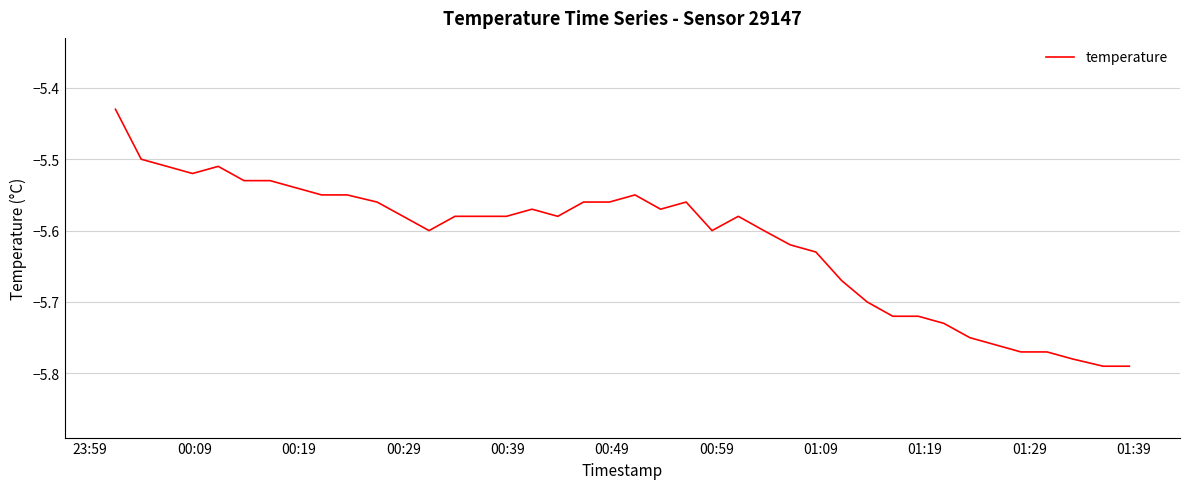

What is the difference between the maximum and minimum values?

0.4